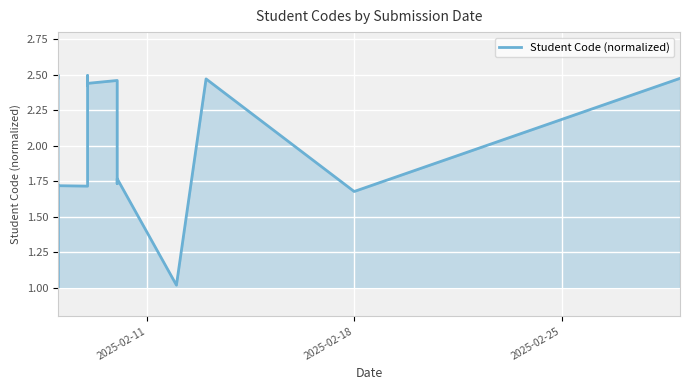

Does the chart display data point markers on the line(s)?

No